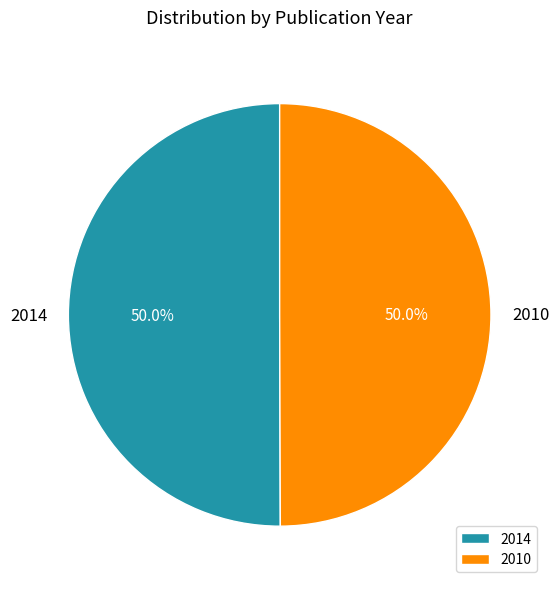

Combined, what portion of the pie is 2014 and 2010?

100.0%